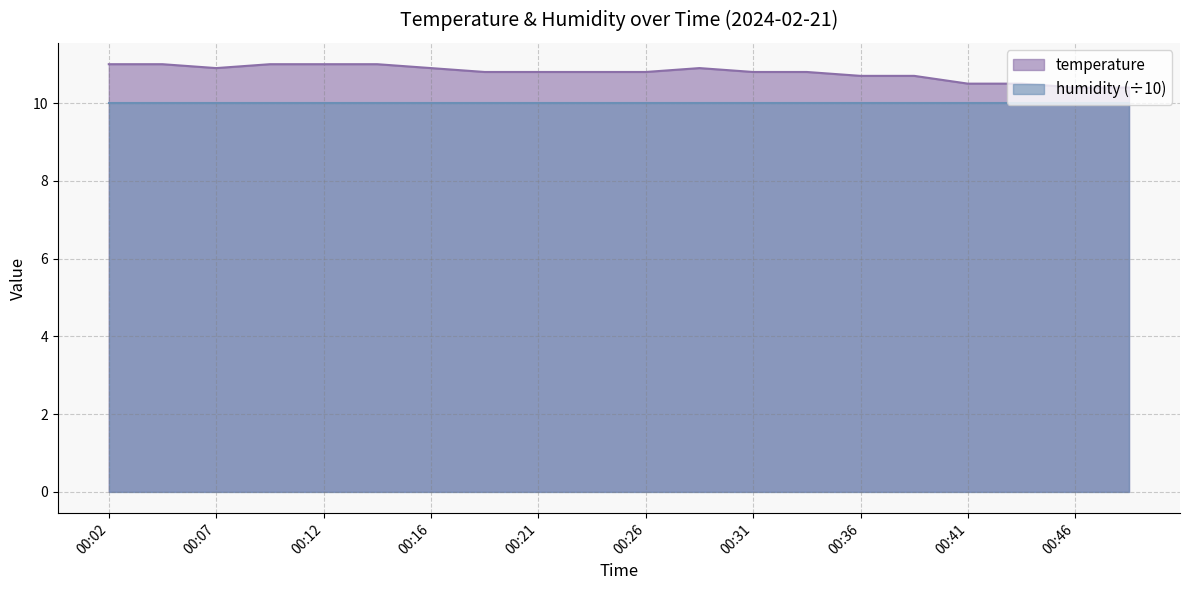

At which category does the chart reach its minimum across all series?

00:46